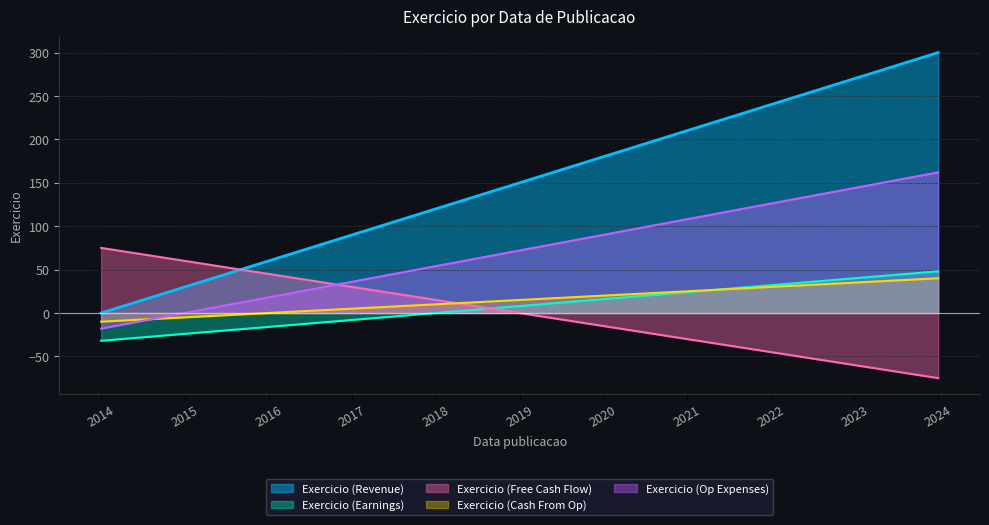

What is the highest value of the Exercicio (Cash From Op) series?

40